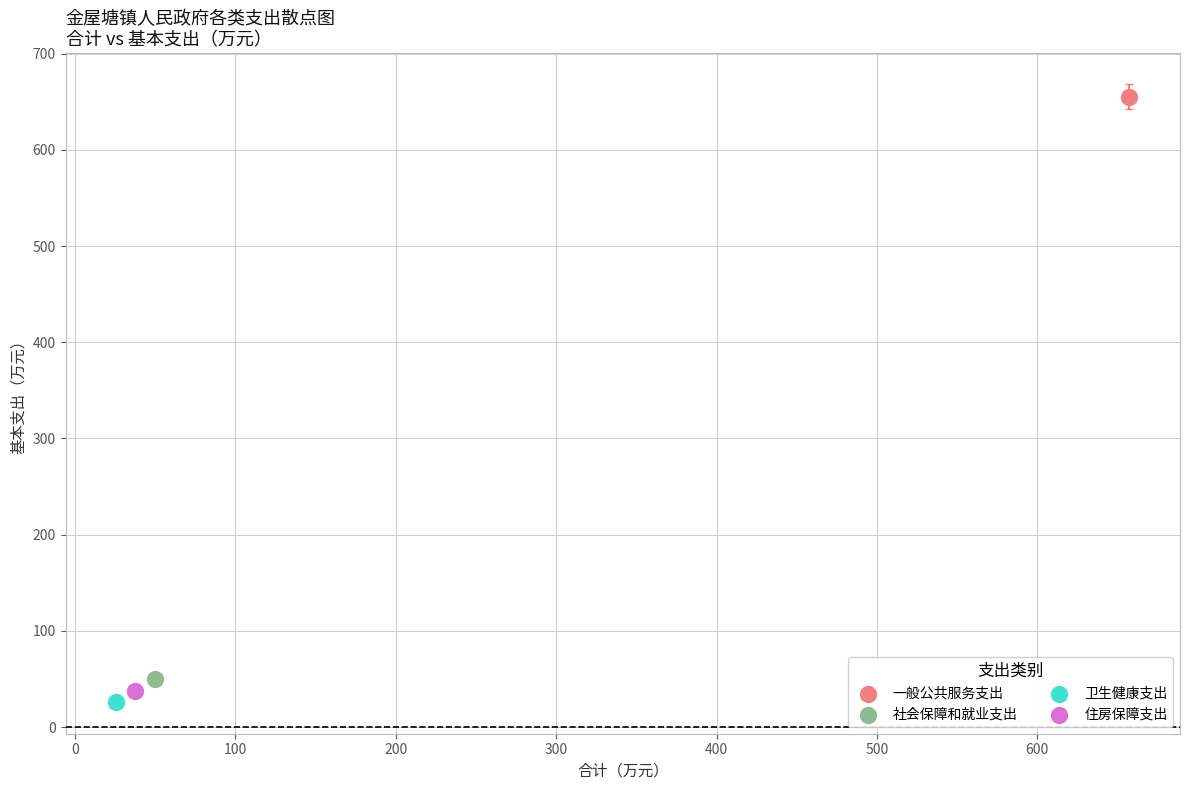

What are all the series names shown in the legend?

一般公共服务支出, 社会保障和就业支出, 卫生健康支出, 住房保障支出